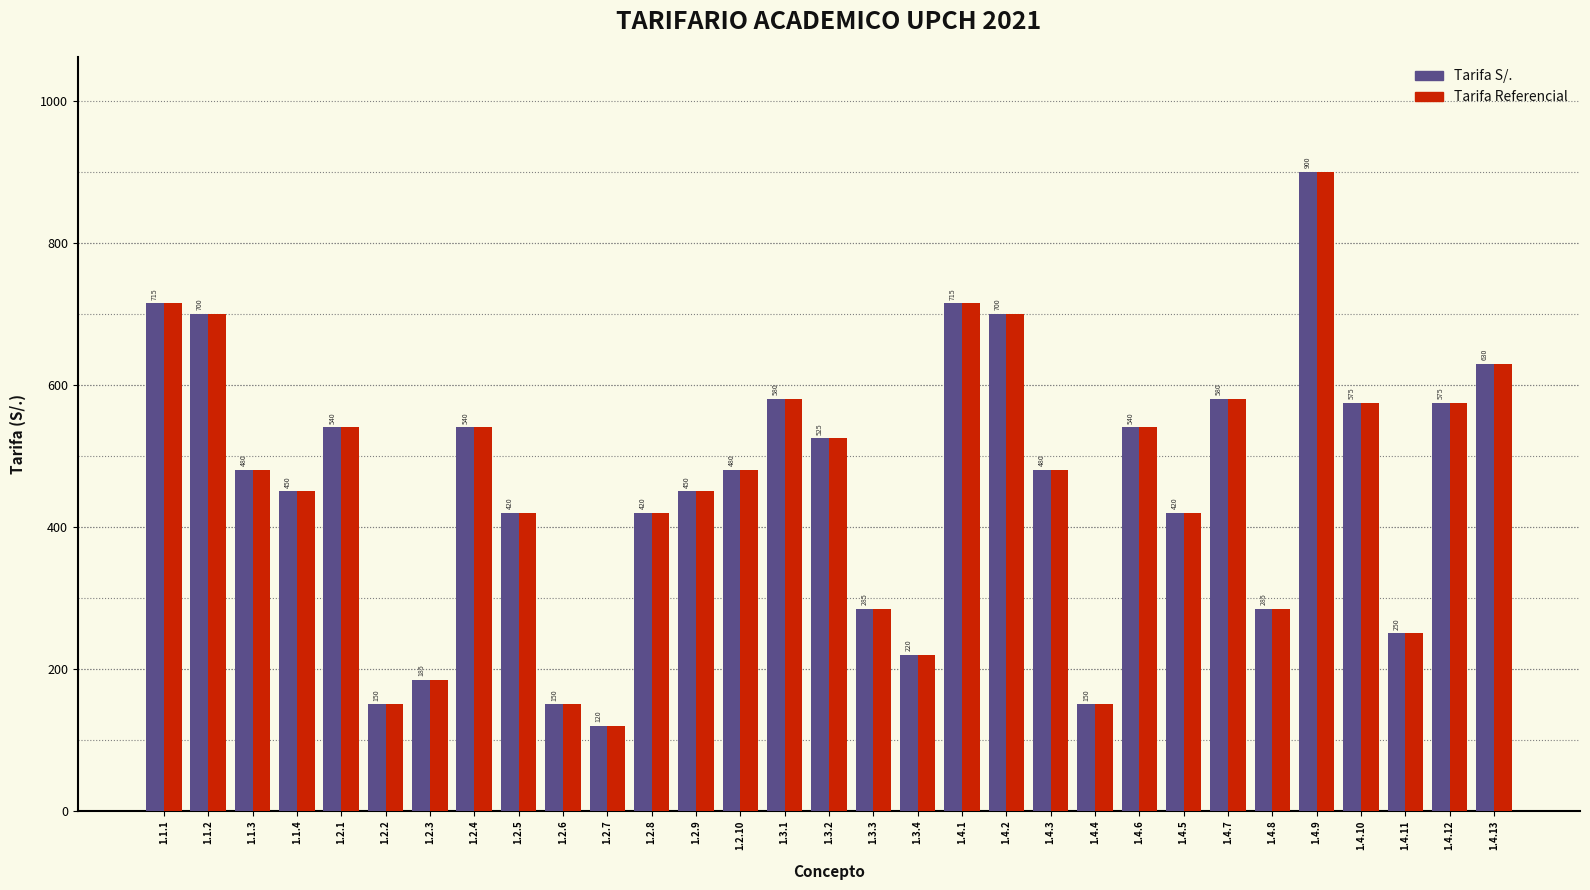

At which category does the chart reach its peak across all series?

1.4.9